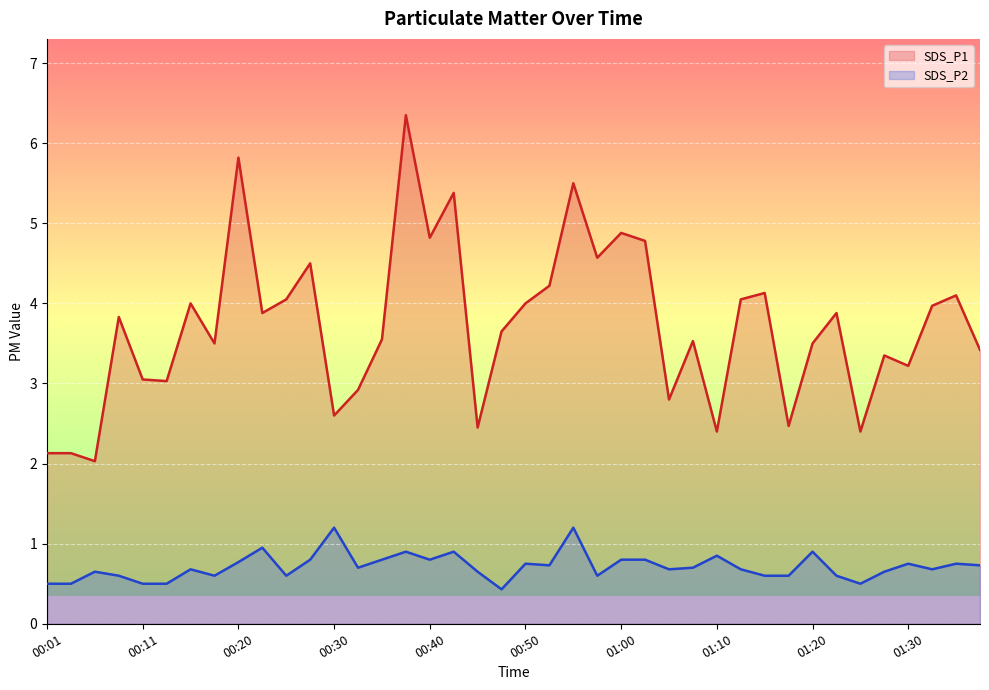

Is it true that SDS_P2 equals 0.4 at 00:35?

False